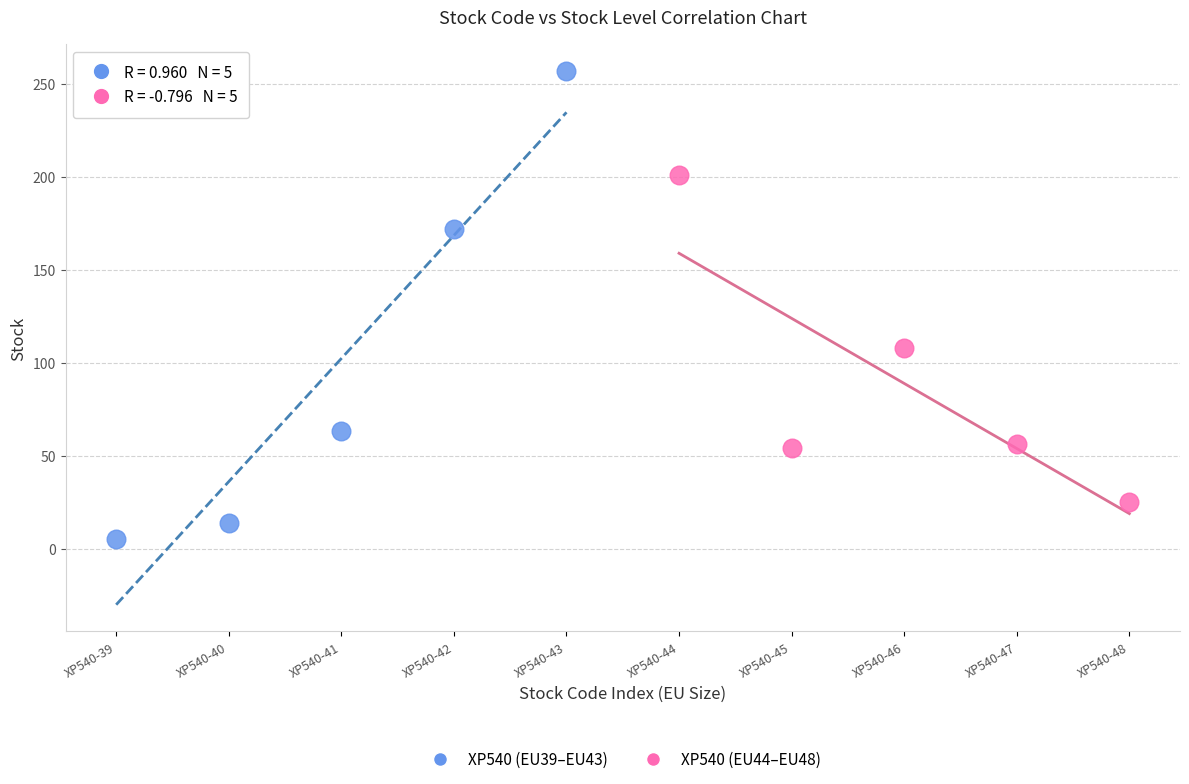

Which series contains the lowest Y value?

XP540 (EU39–EU43)